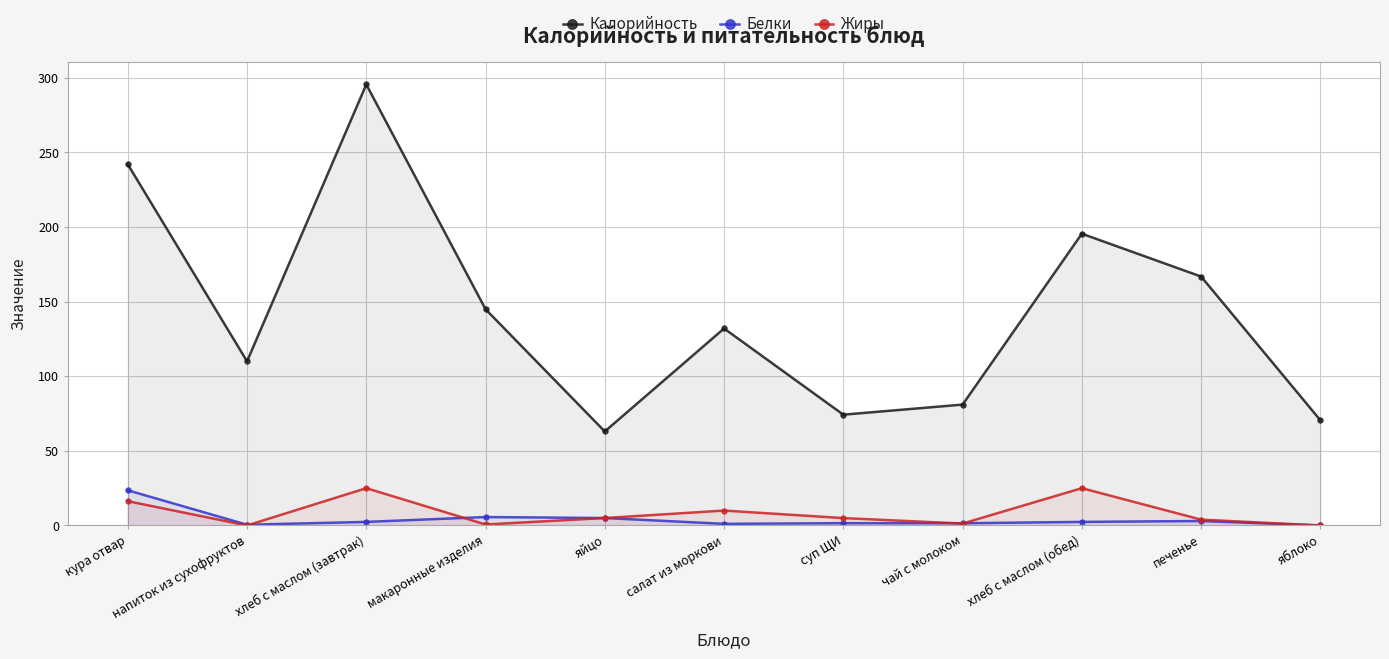

True or false: Калорийность and Белки cross at least once.

False